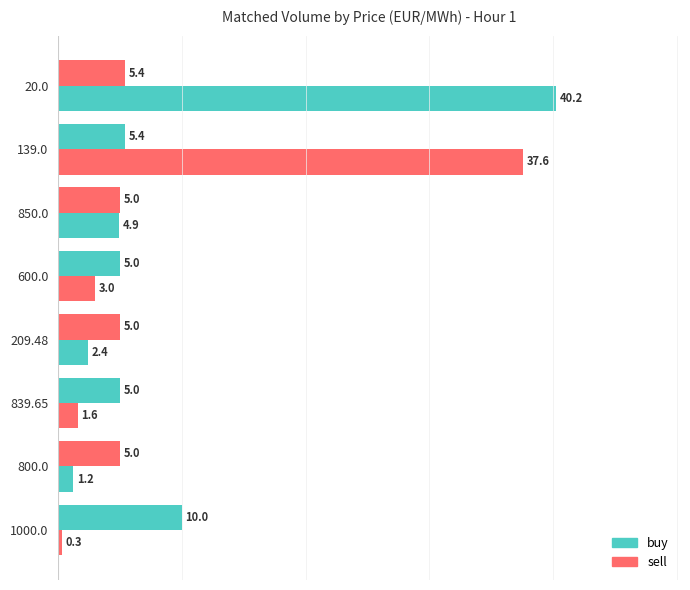

How many data points does each series have?

8